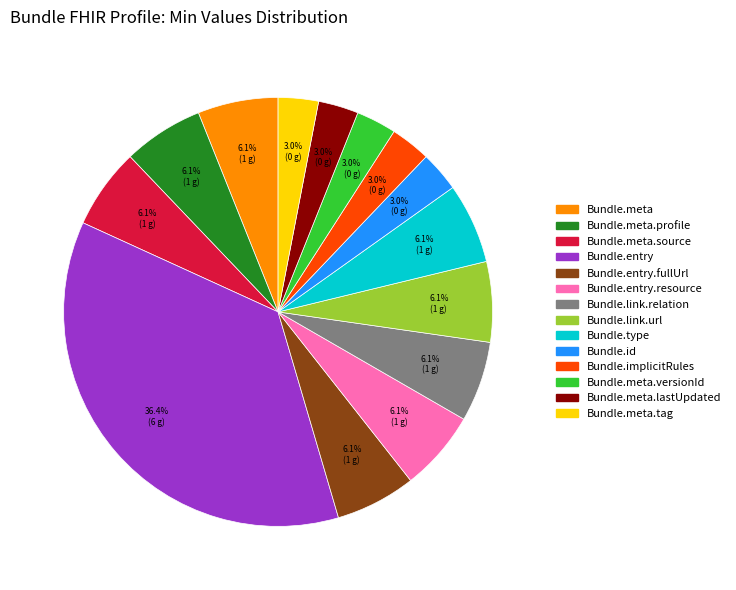

How many segments does this pie chart have?

14